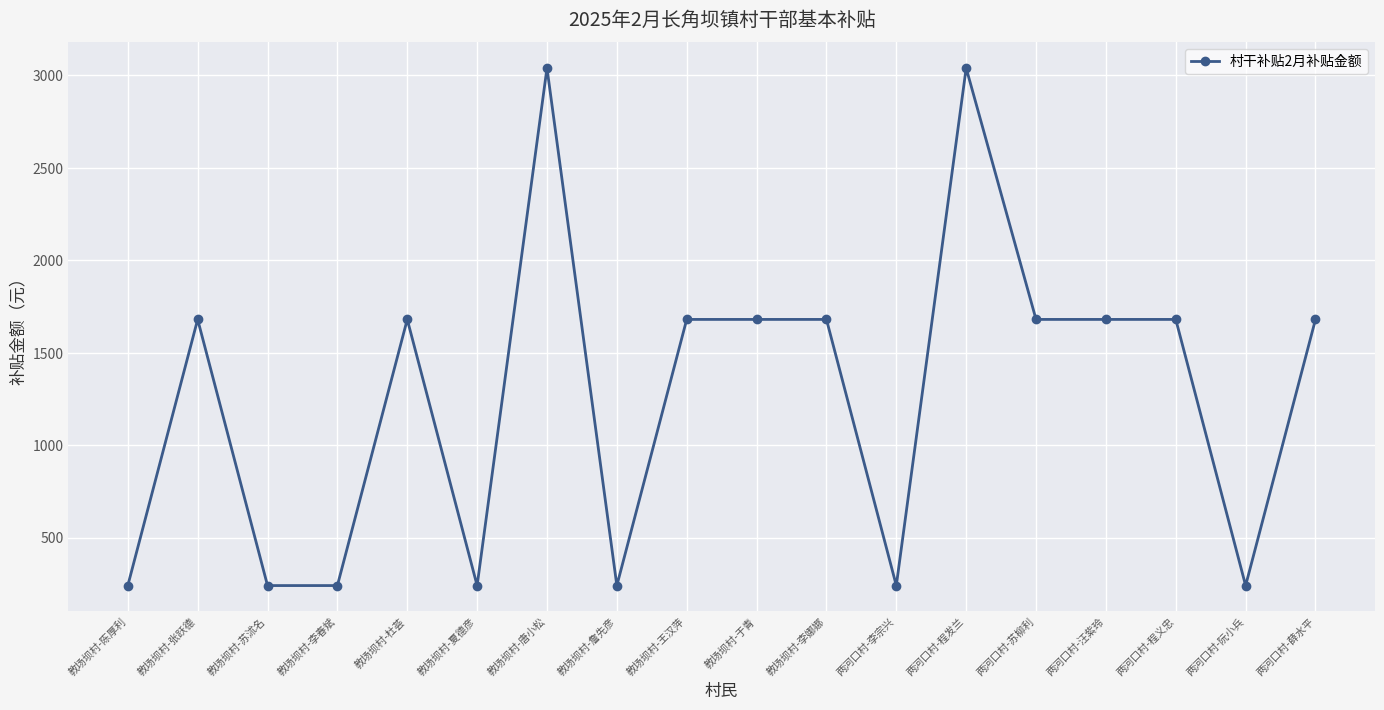

Does the chart display data point markers on the line(s)?

Yes